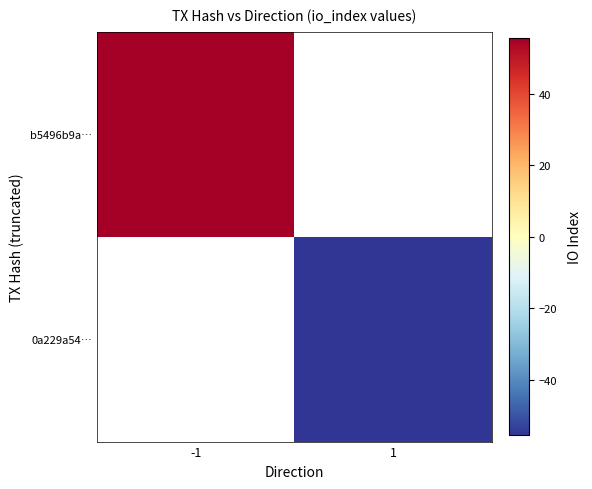

What is the minimum value shown in the chart?

-55.5